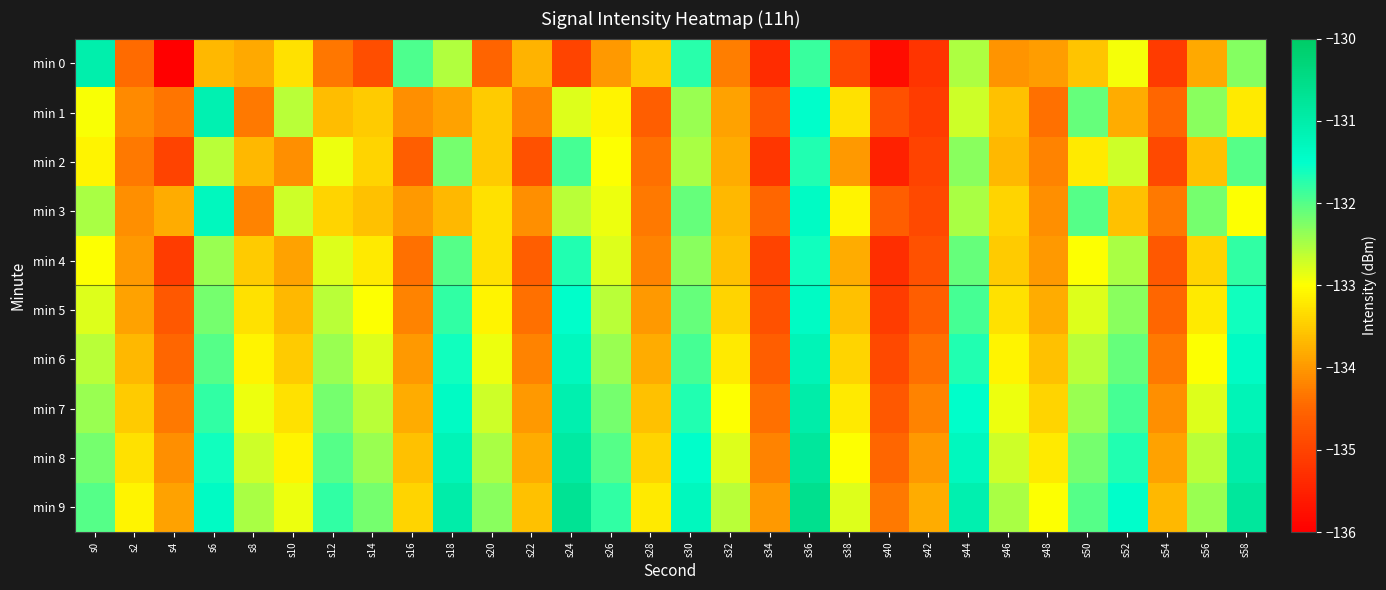

How many data points does each series have?

30